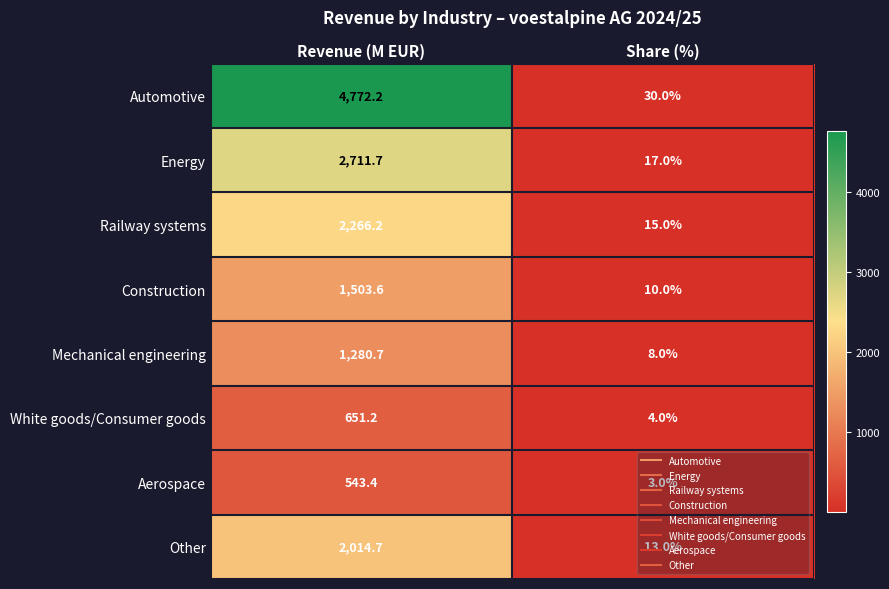

The Construction series shows 10.0 at Share (%). True or false?

True